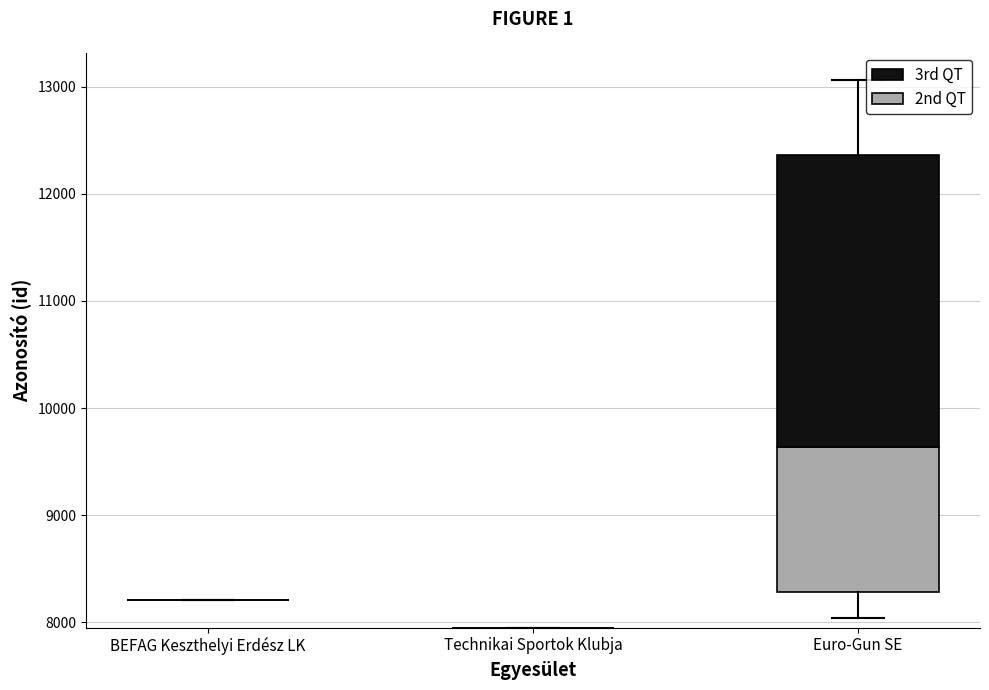

At BEFAG Keszthelyi Erdész LK, list the series in order from smallest to largest.

2nd QT, 3rd QT